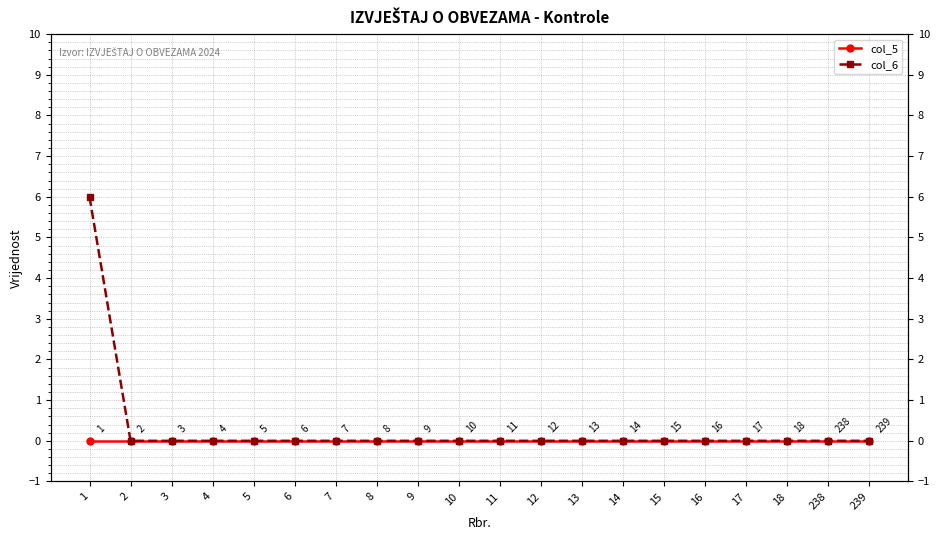

Count the number of categories in the chart.

20